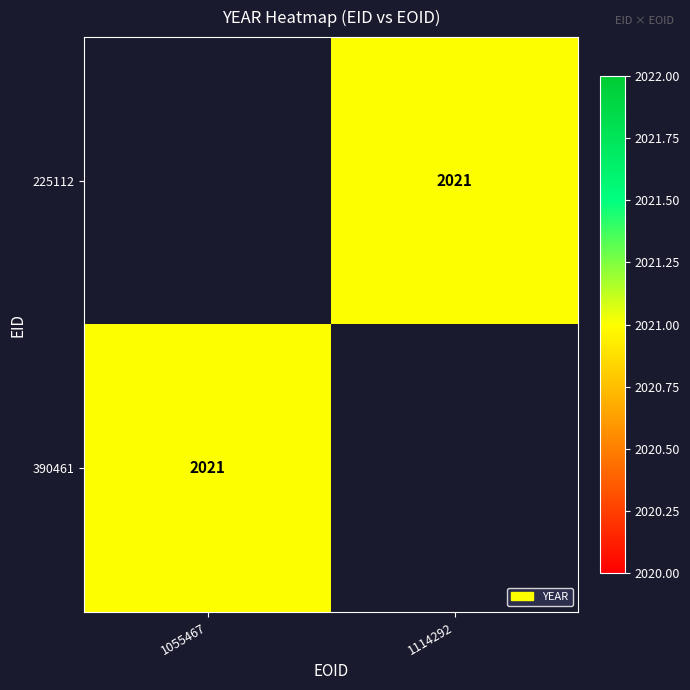

Which series has the largest range (max minus min)?

390461